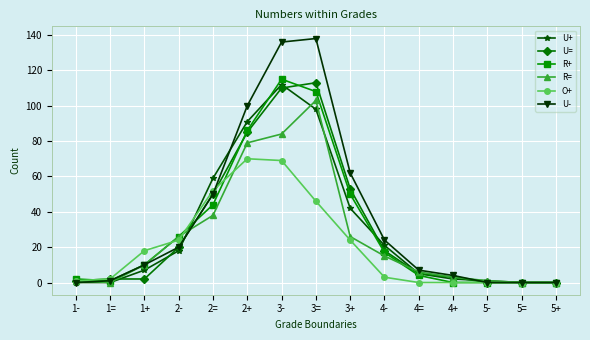

Between 1= and 3-, which series saw the biggest shift?

U-